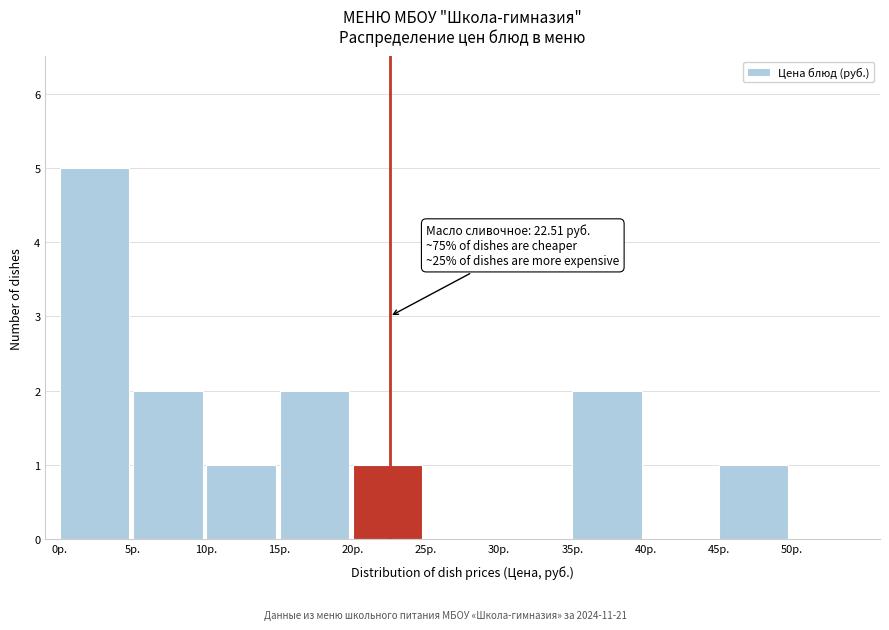

Over which range of the x-axis is the bar tallest?

0 to 5